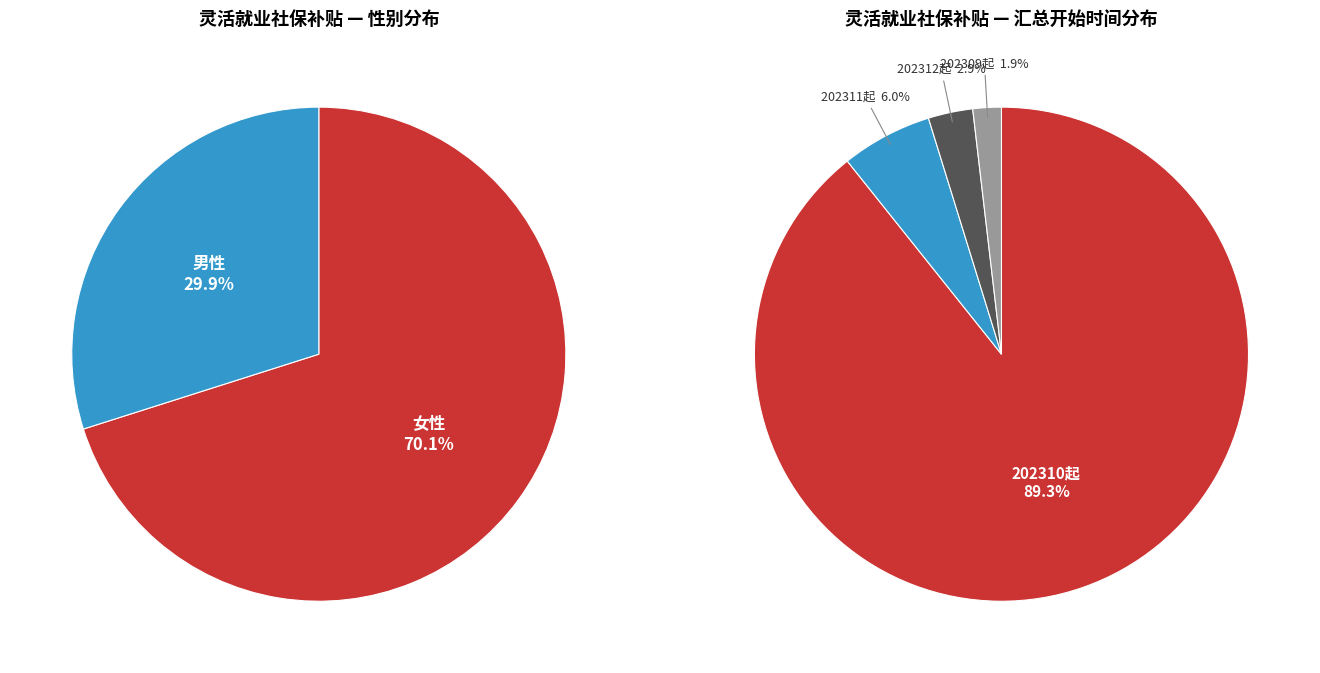

The 刘平 slice represents 14% of the pie. True or false?

False